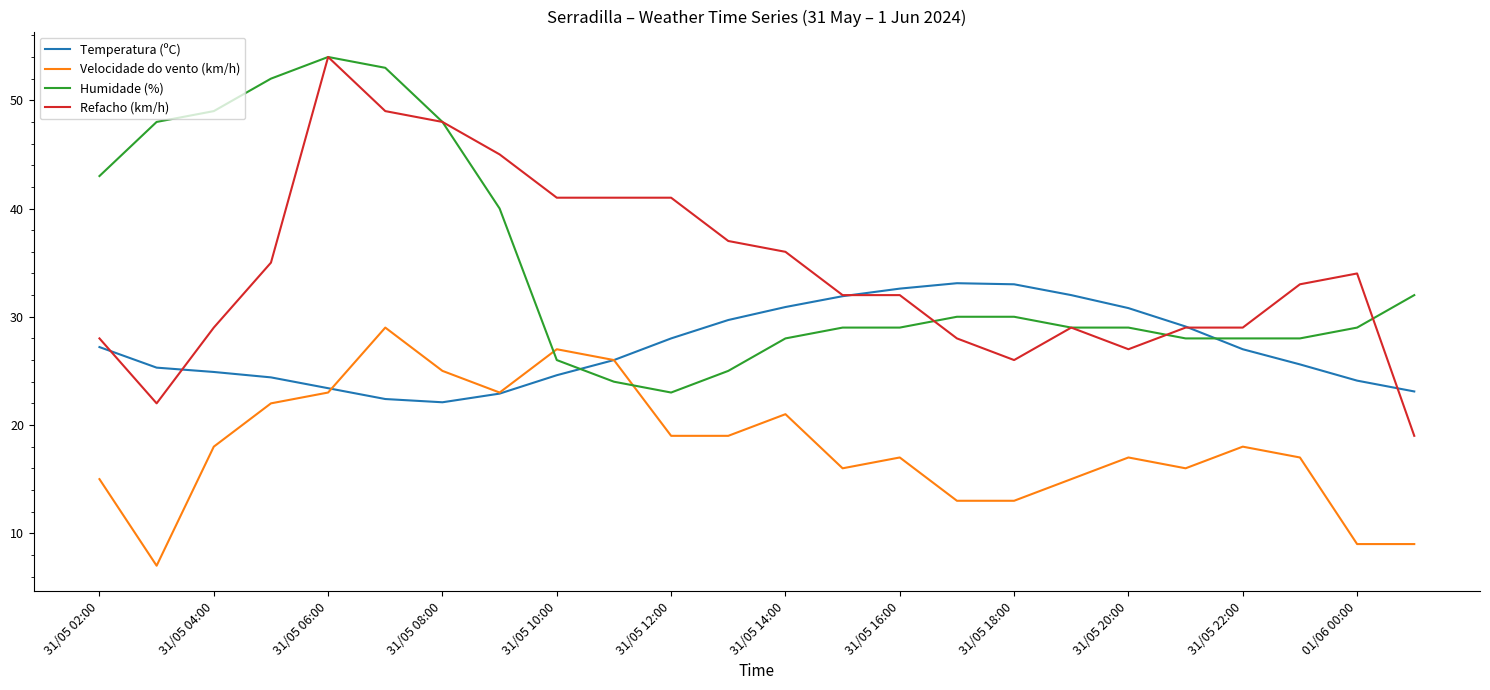

Which series has the widest spread of values?

Refacho (km/h)